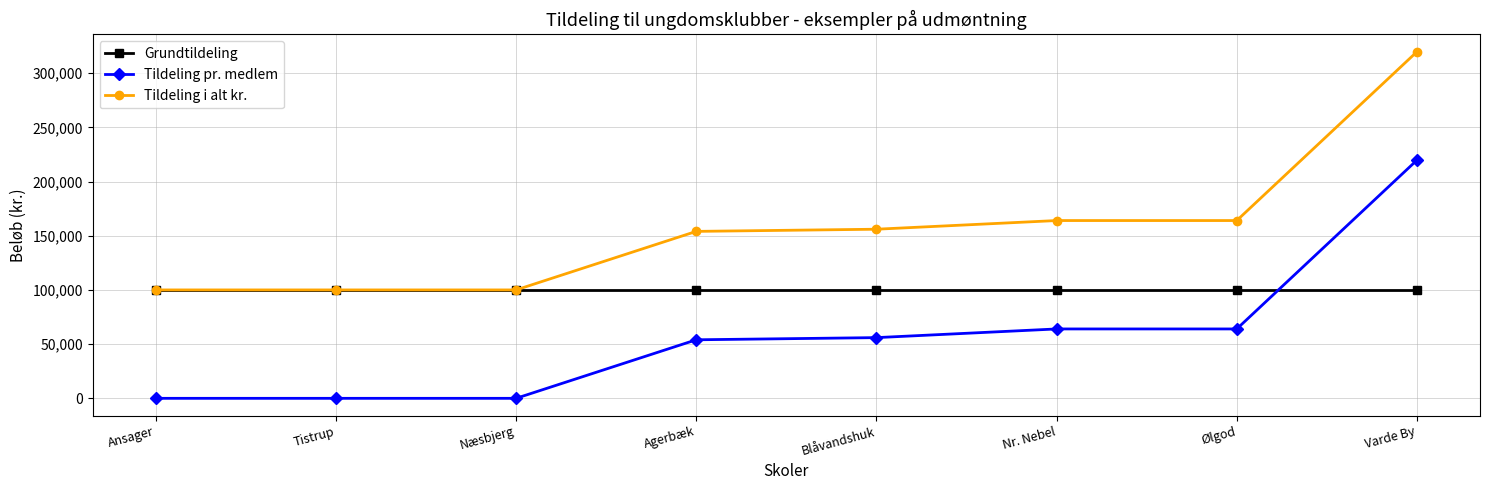

Rank the series by their average value, from lowest to highest.

Tildeling pr. medlem, Grundtildeling, Tildeling i alt kr.